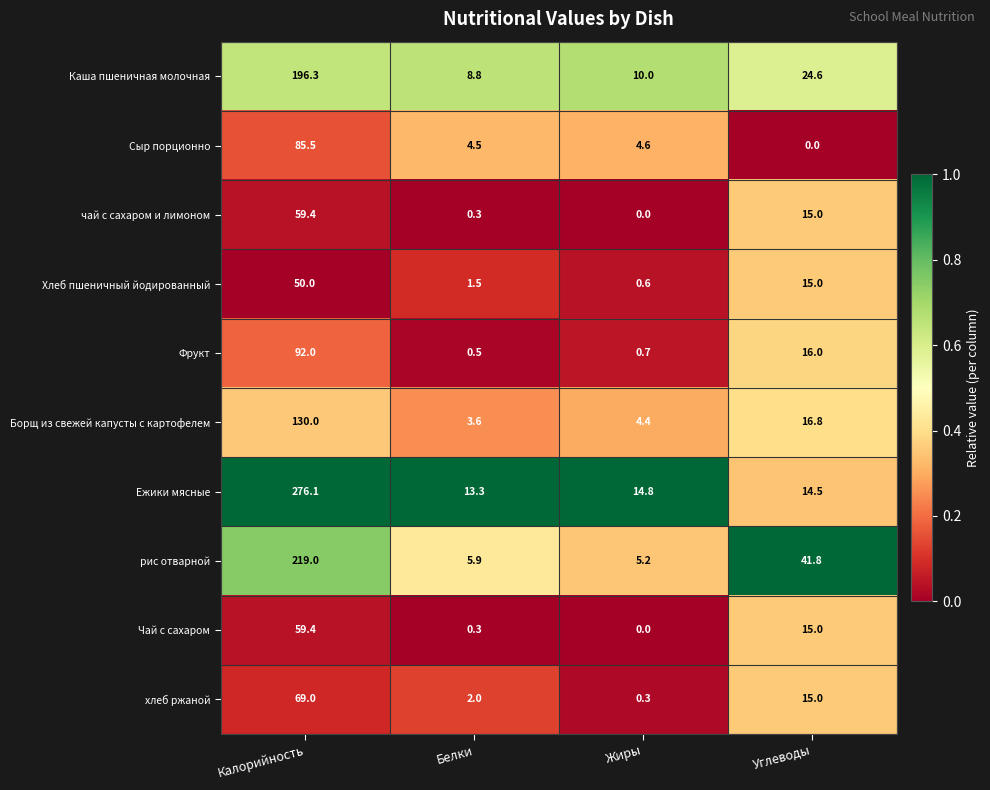

Where is Чай с сахаром nearest to the value 29?

Углеводы